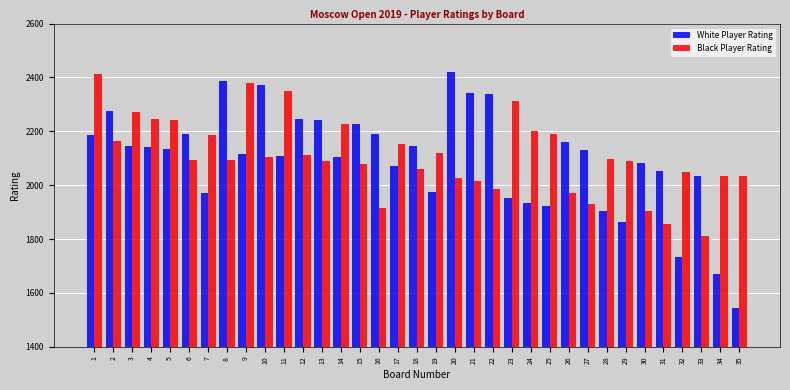

At 18, list the series in order from smallest to largest.

Black Player Rating, White Player Rating